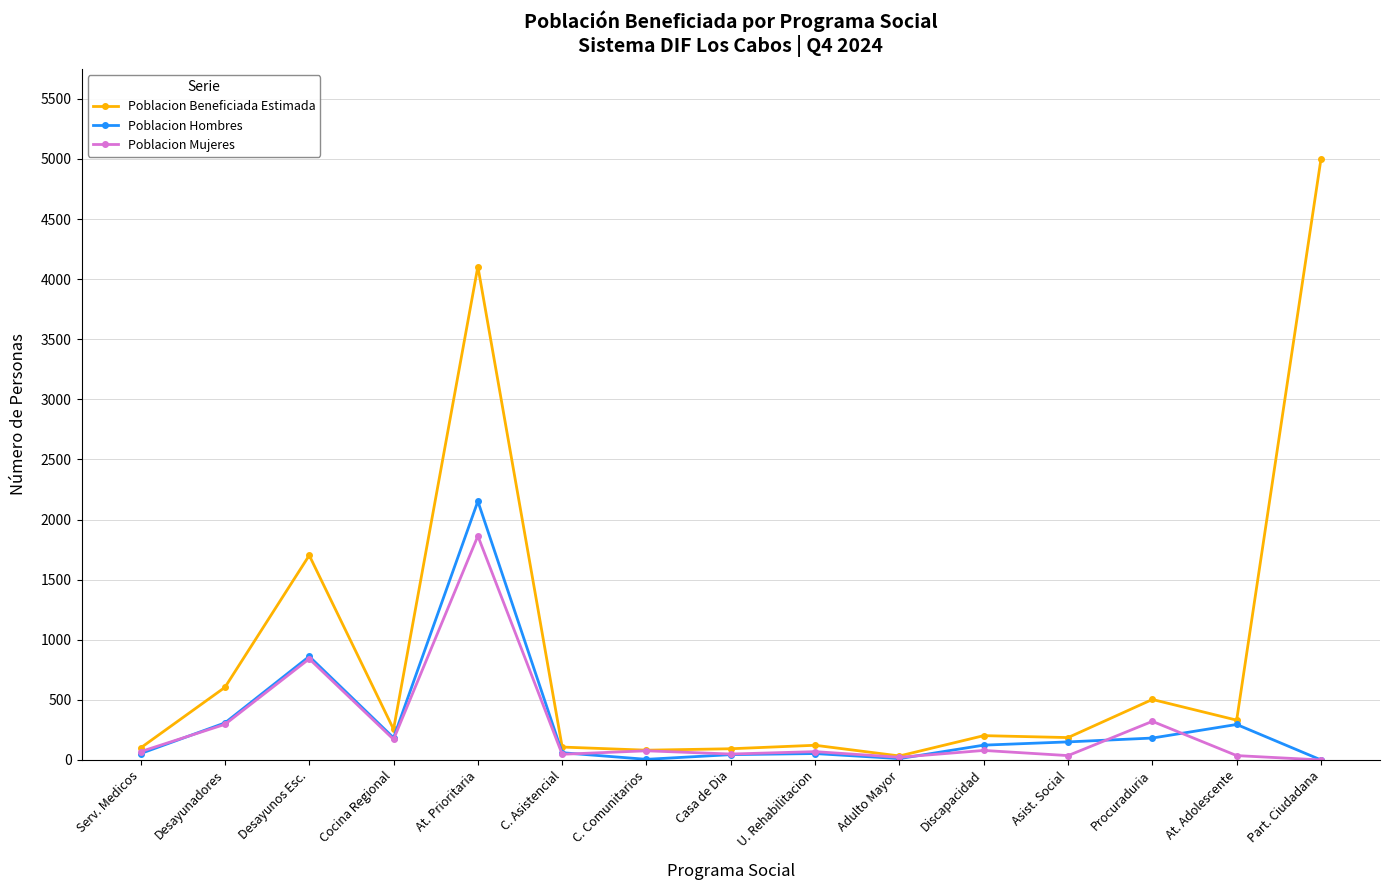

List the series in order of their peak value, highest first.

Poblacion Beneficiada Estimada, Poblacion Hombres, Poblacion Mujeres